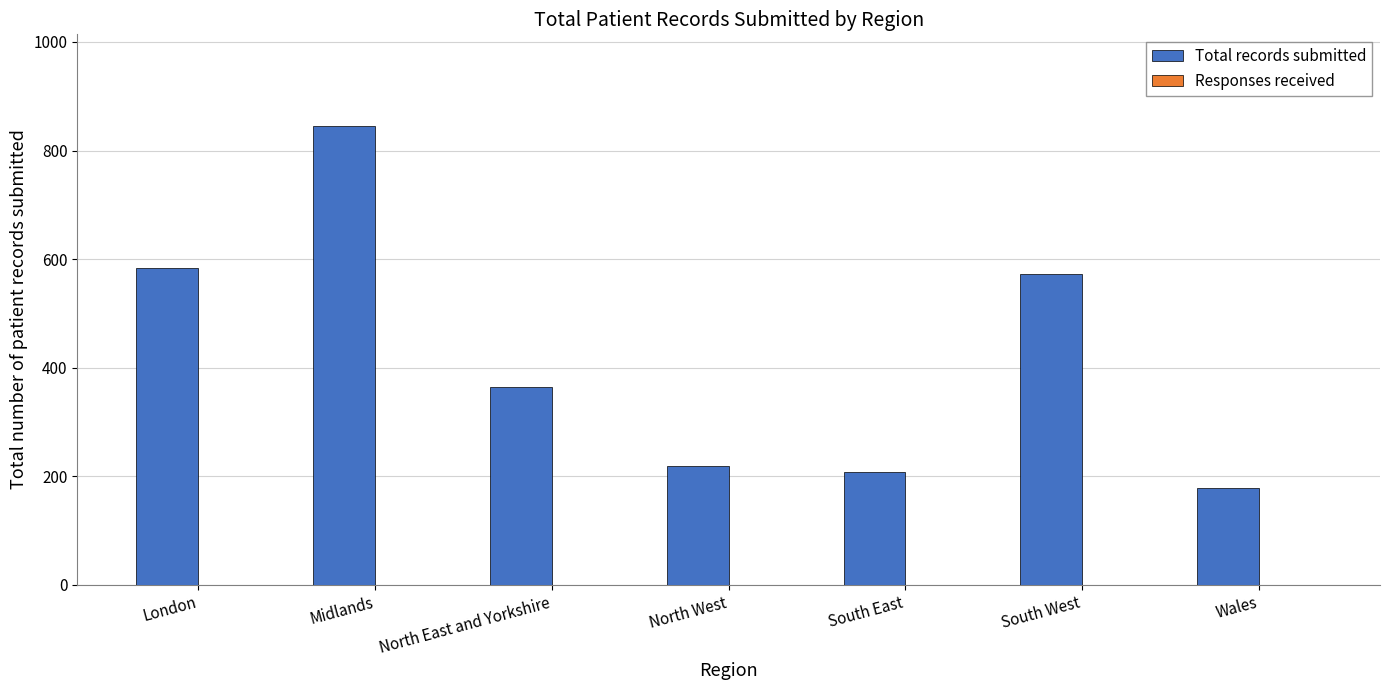

What is the label of the 2nd bar from the right?

South West